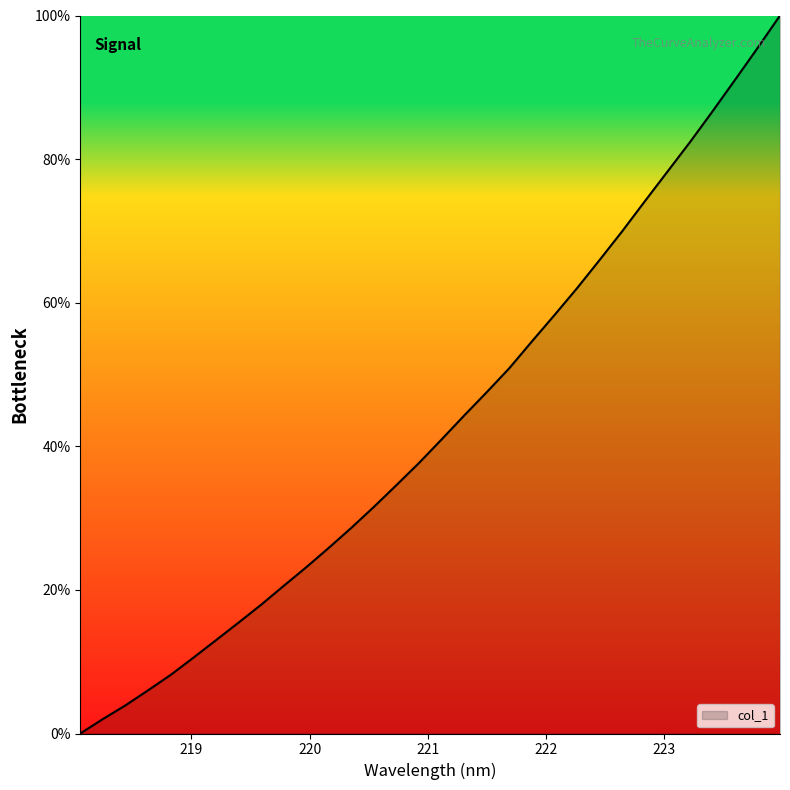

What is the maximum value shown in the chart?

100.0